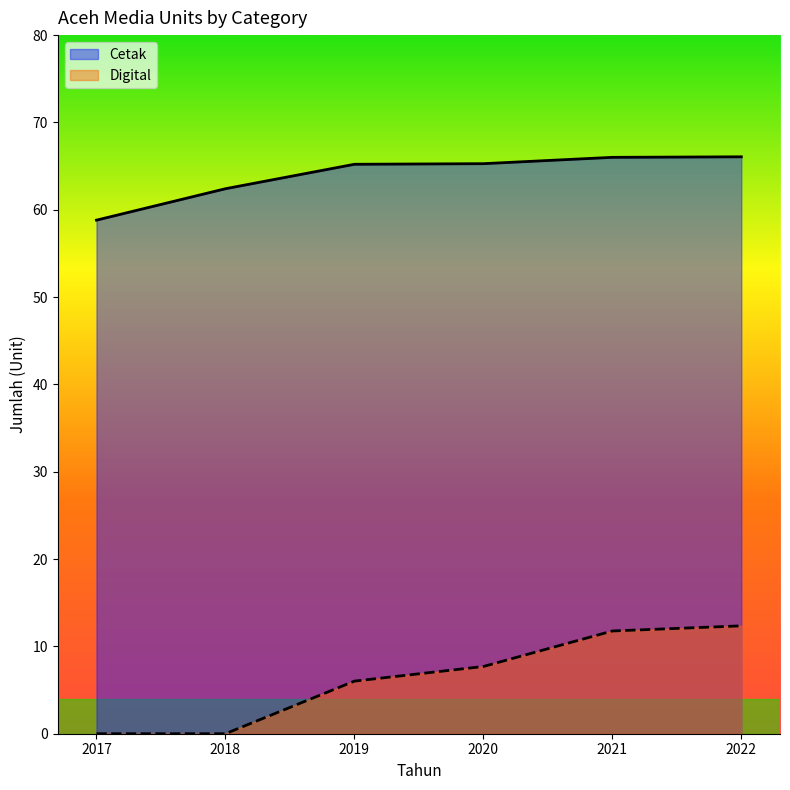

At 2019, list the series in order from smallest to largest.

Digital, Cetak